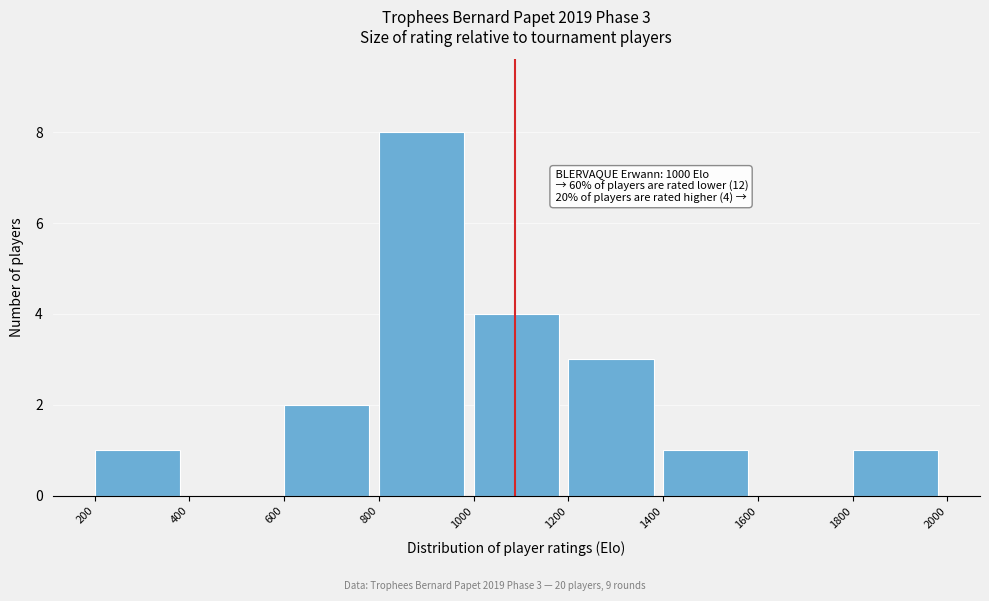

Over which range of the x-axis is the bar tallest?

800 to 1000